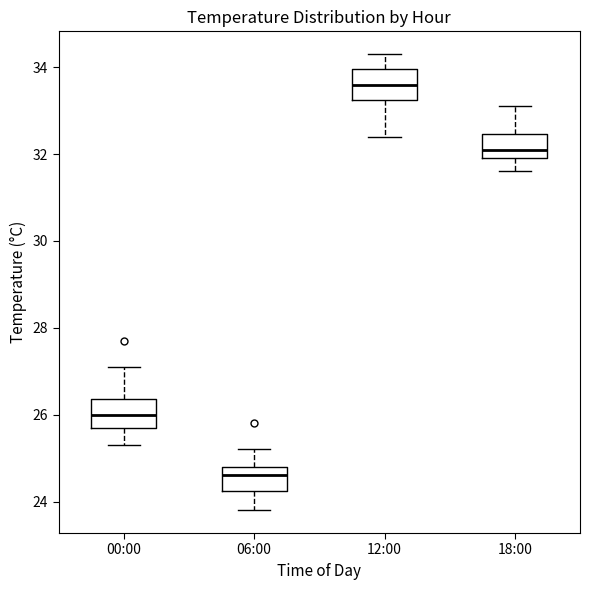

Reading left to right, transcribe this box plot: for each box, give where its median line is, the range the box spans, and where its two whiskers end, as read against the y-axis. The values are not printed on the chart, so give them approximately, as read against the axis.

00:00: median 26.0, box 25.8 to 26.4, whiskers 25.4 to 27.2
06:00: median 24.6, box 24.2 to 24.8, whiskers 23.8 to 25.2
12:00: median 33.6, box 33.2 to 34.0, whiskers 32.4 to 34.4
18:00: median 32.2, box 32.0 to 32.4, whiskers 31.6 to 33.2